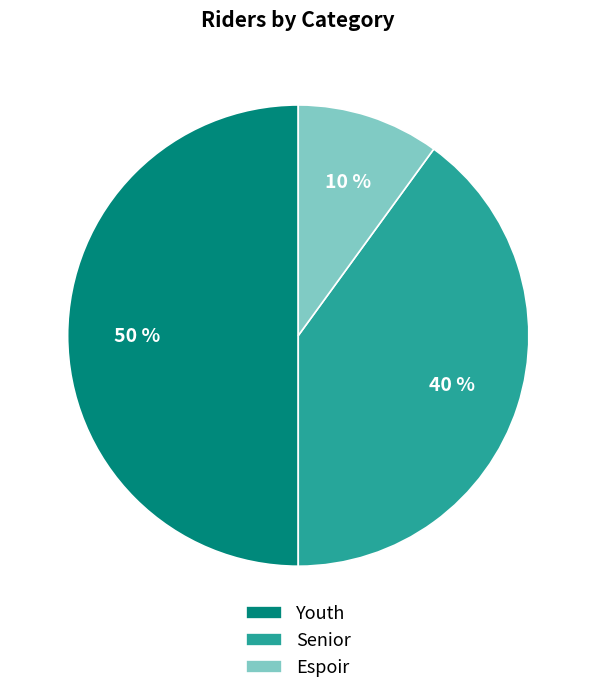

Combined, do Youth and Espoir account for over 50%?

Yes